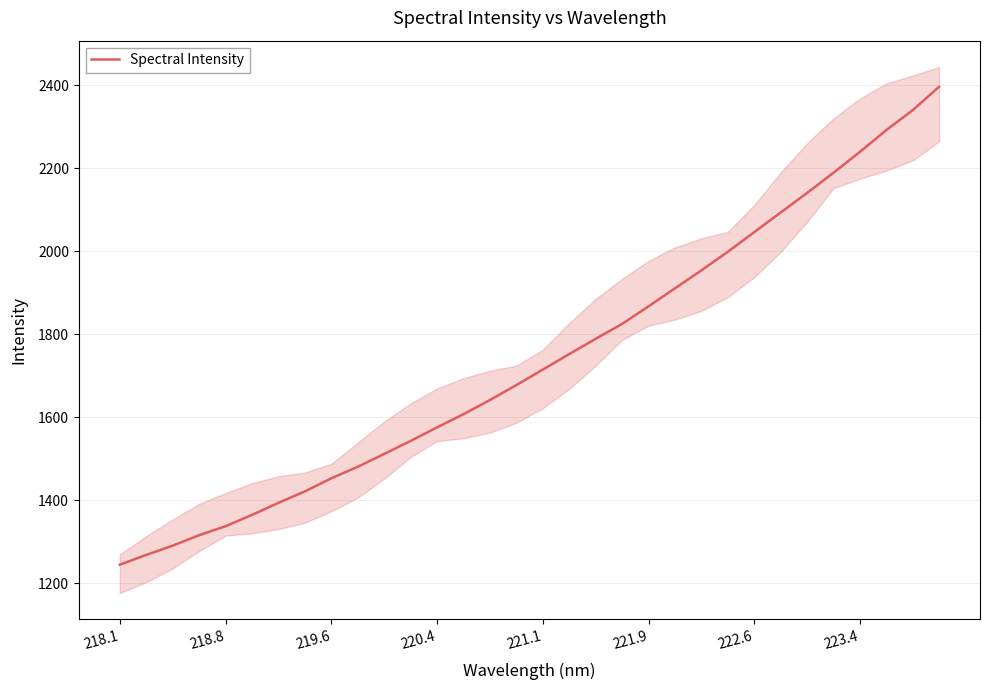

Where does the data first go above 1714?

221.1